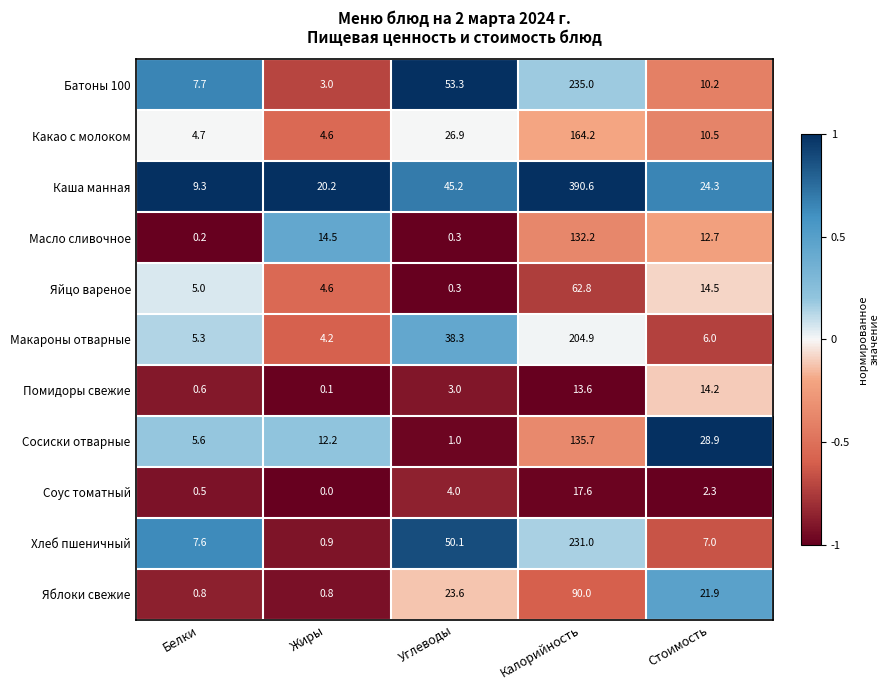

At which label does Масло сливочное first exceed 12?

Жиры